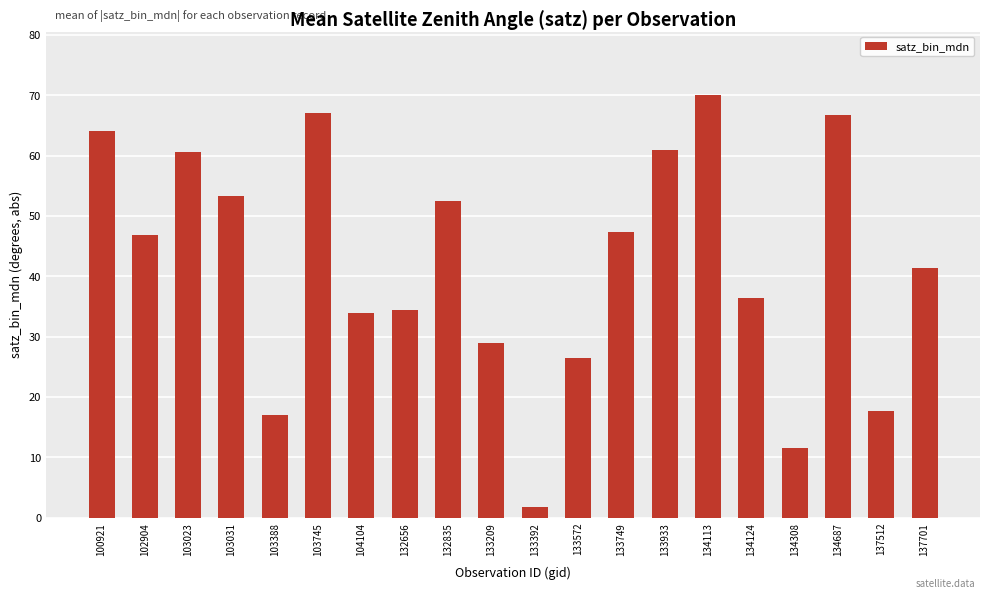

What is the sum of the values at 134308 and 134124?

47.9